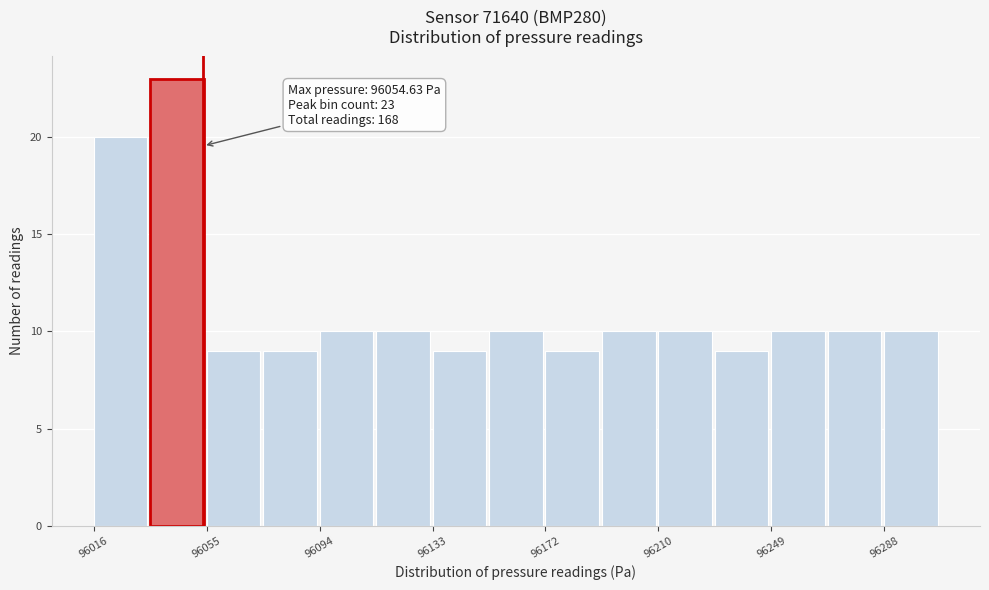

Around what value on the x-axis is the tallest bar? Give the approximate position of its centre, as read against the axis.

96045